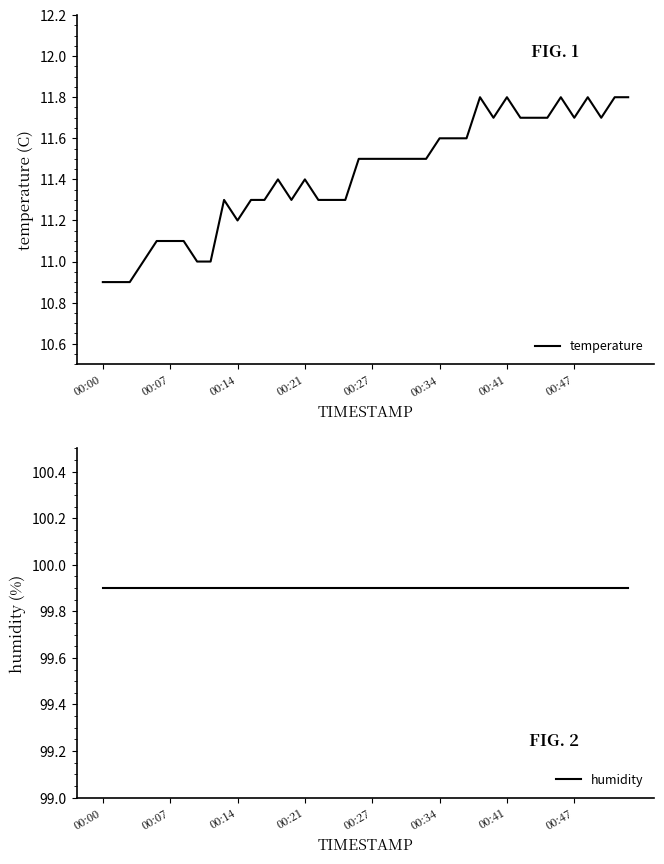

What is the lowest value of the temperature series?

10.9